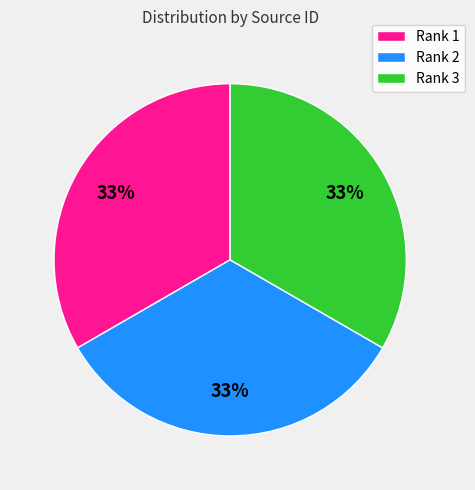

To the nearest percent, what is the average slice percentage?

33%